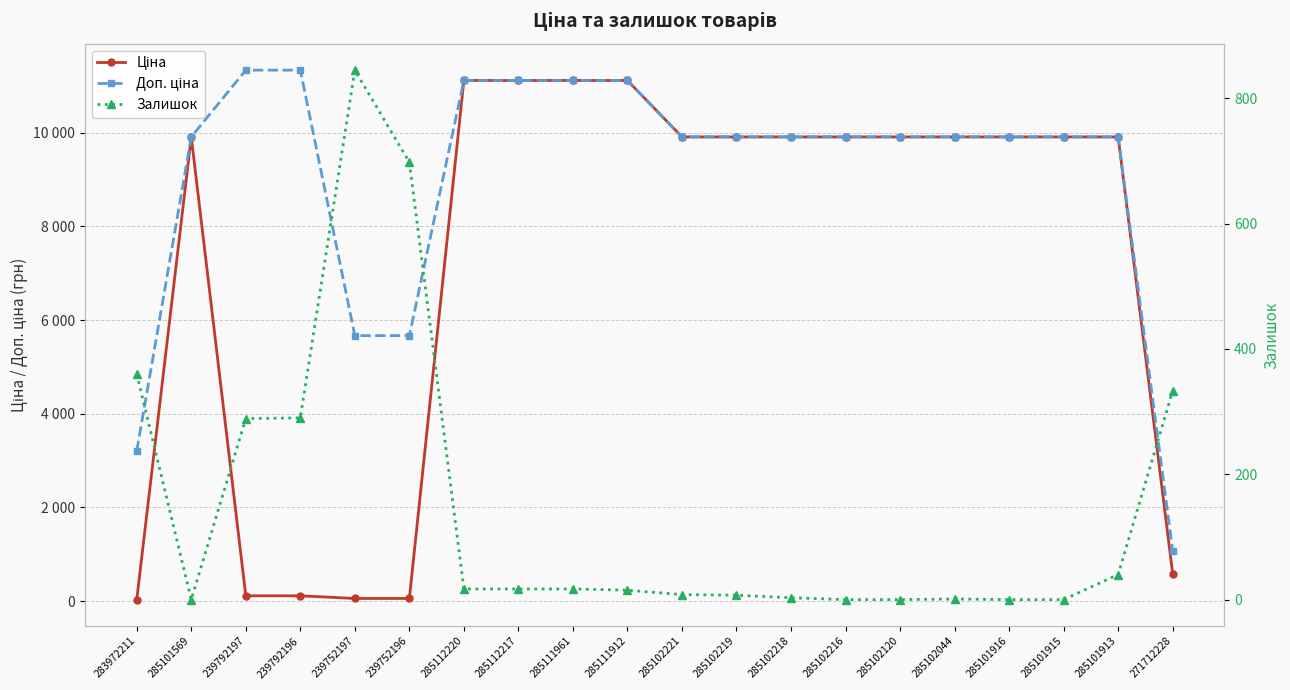

Rank the series by their average value, from lowest to highest.

Залишок, Ціна, Доп. ціна